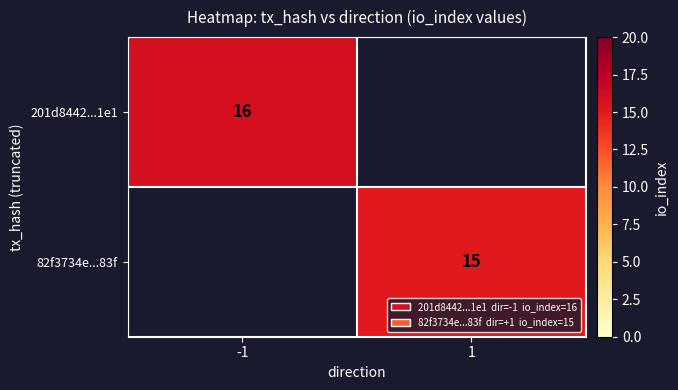

The 82f3734e...83f series shows 4 at 1. True or false?

False